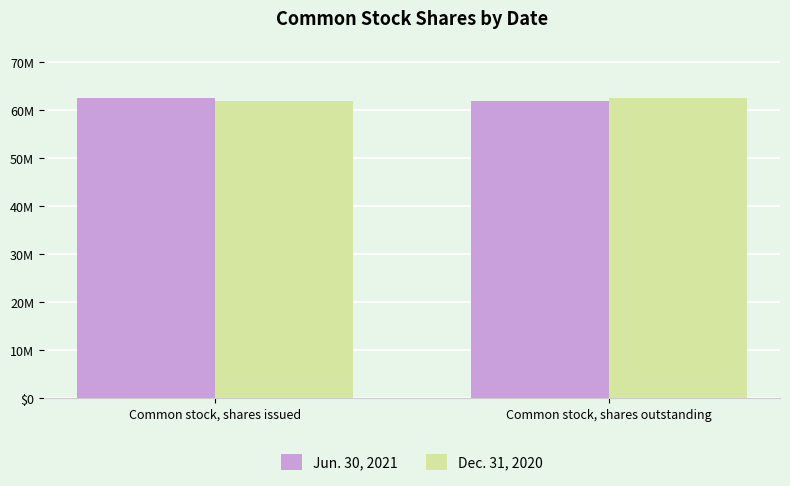

The value of Dec. 31, 2020 at Common stock, shares issued is 61898090. True or false?

True